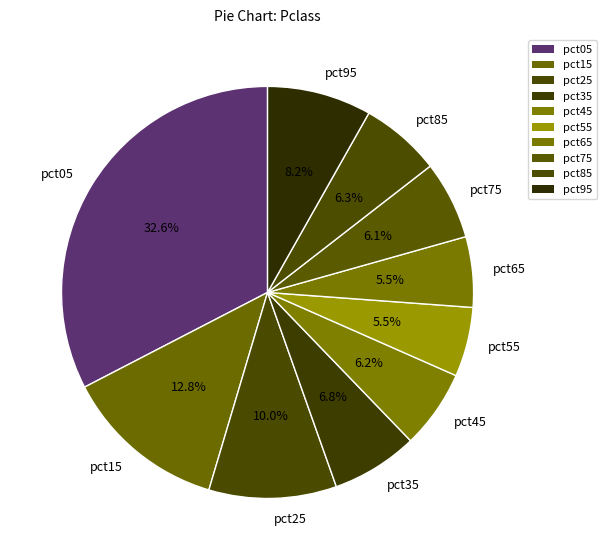

The pct95 slice represents 8% of the pie. True or false?

True